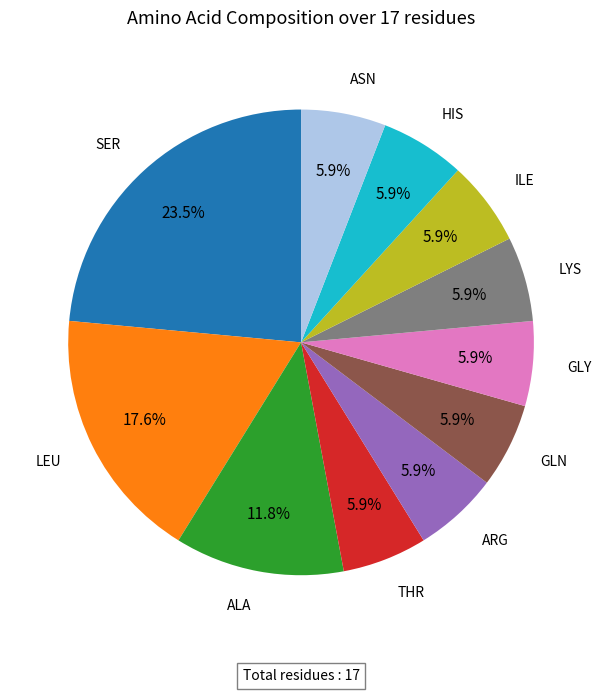

Is GLY the majority of the pie?

No